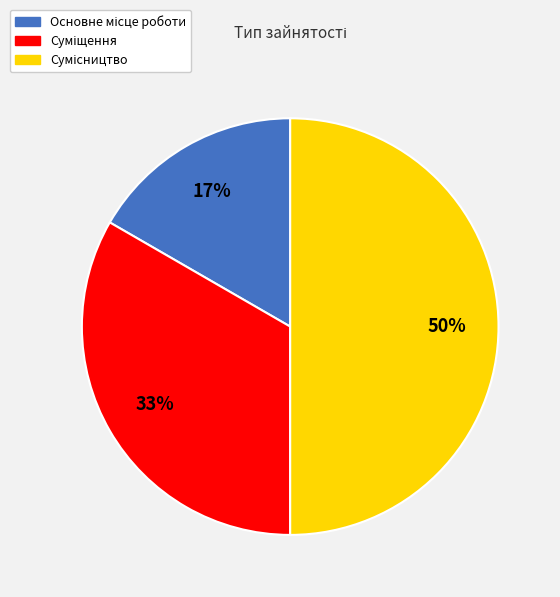

To the nearest percent, what is the average slice percentage?

33%